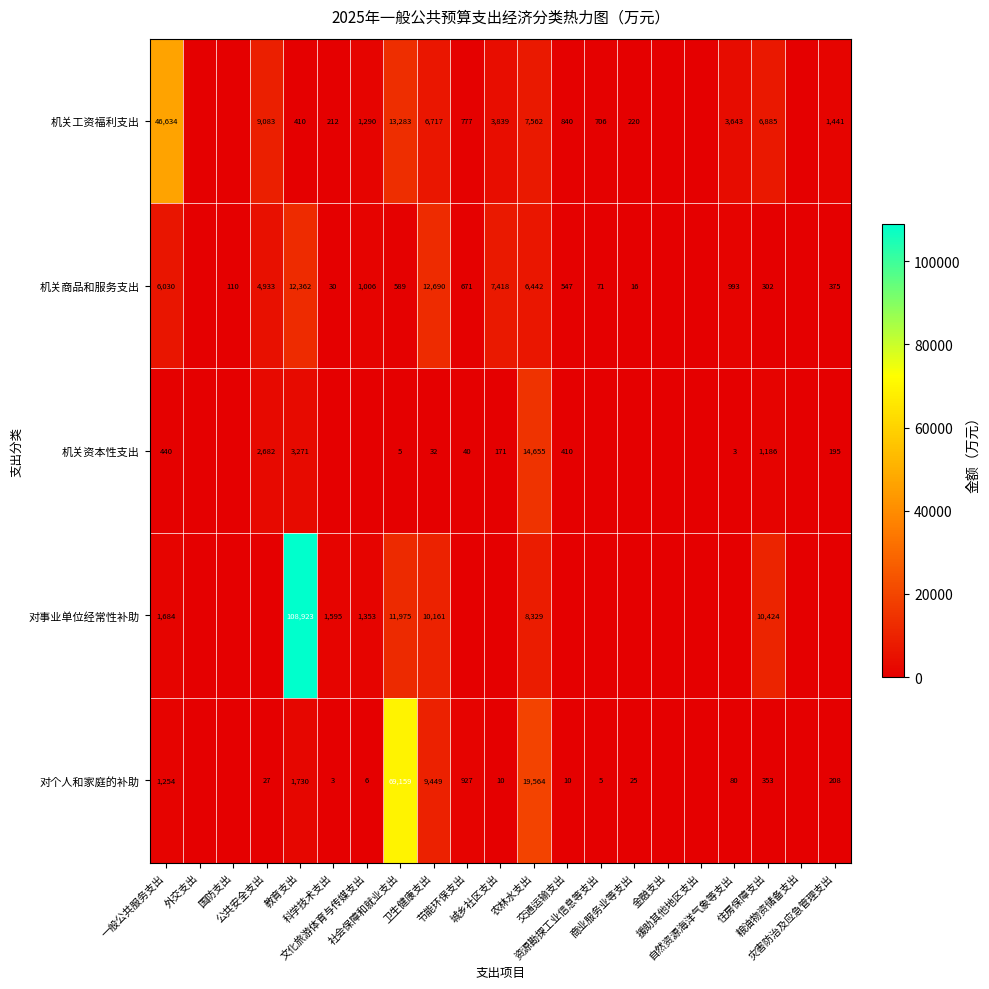

What is the average value of the 对事业单位经常性补助 series?

7354